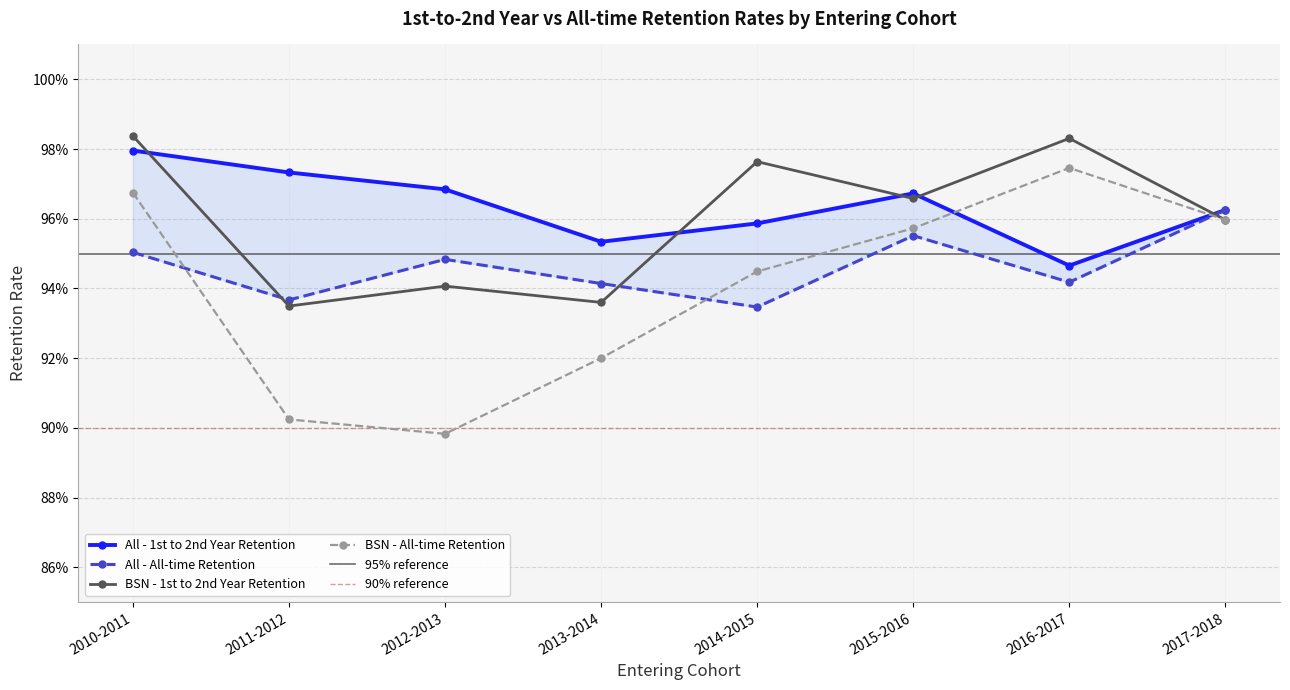

Which series has the widest spread of values?

BSN - All-time Retention